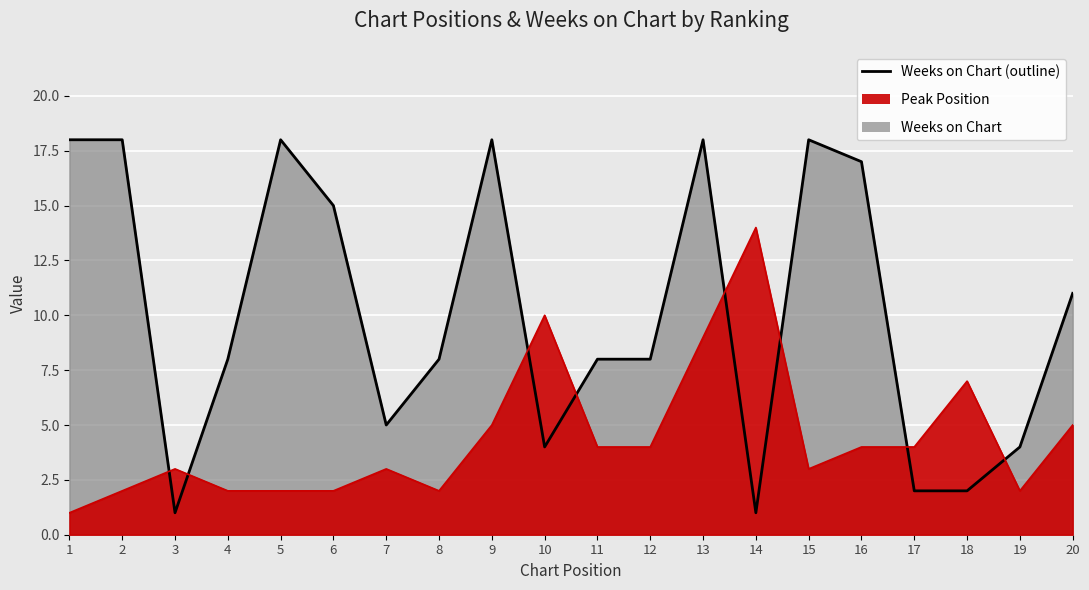

The value of Weeks on Chart at 19 is 4. True or false?

True